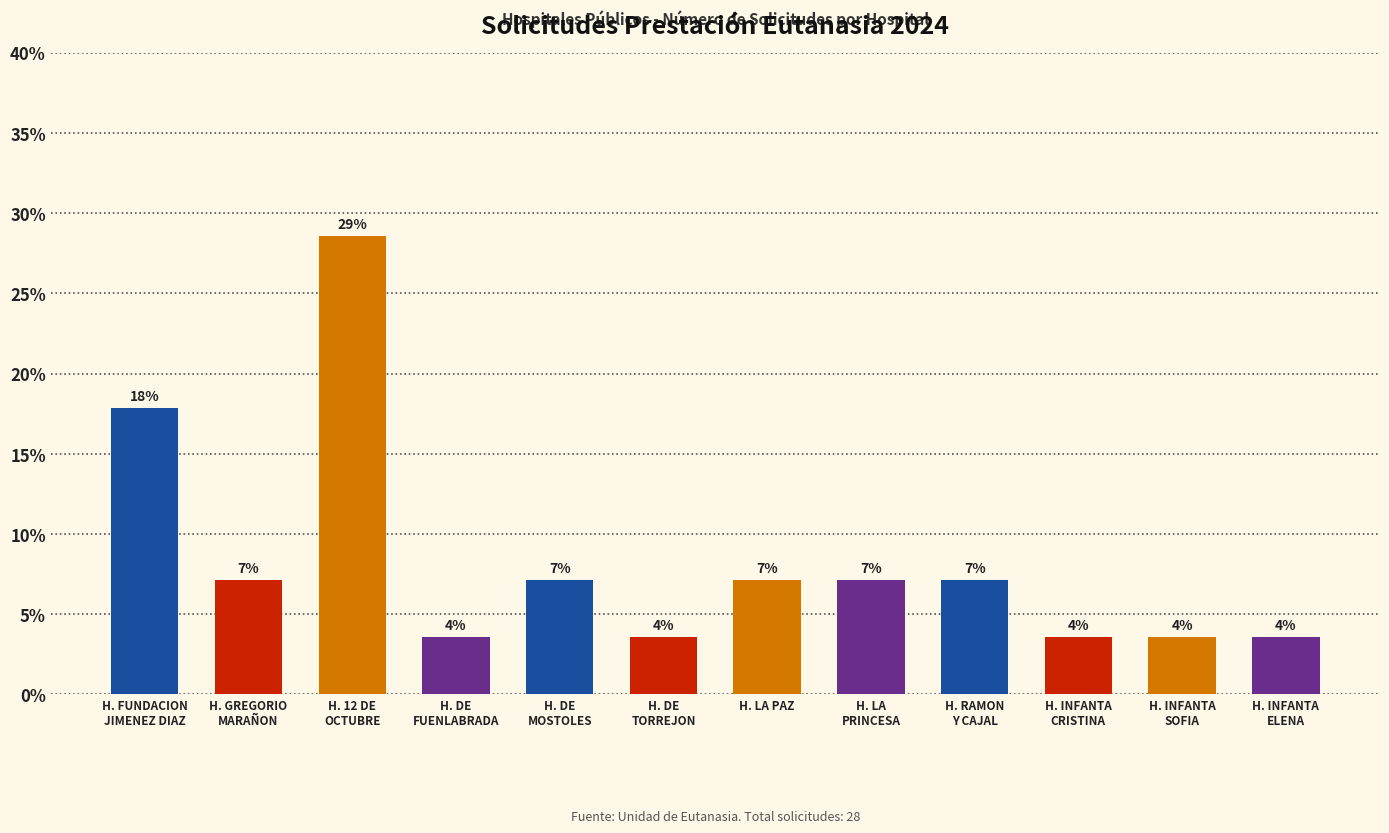

Does the chart contain any negative values?

No